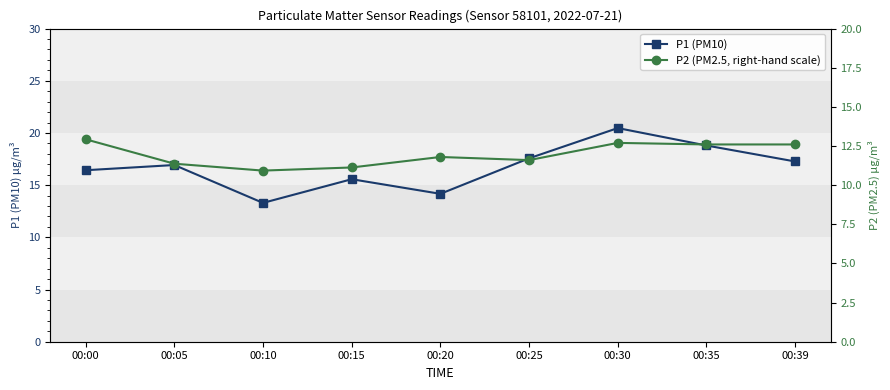

In P2 (PM2.5, right-hand scale), how many points are lower than both neighbors (excluding endpoints)?

2